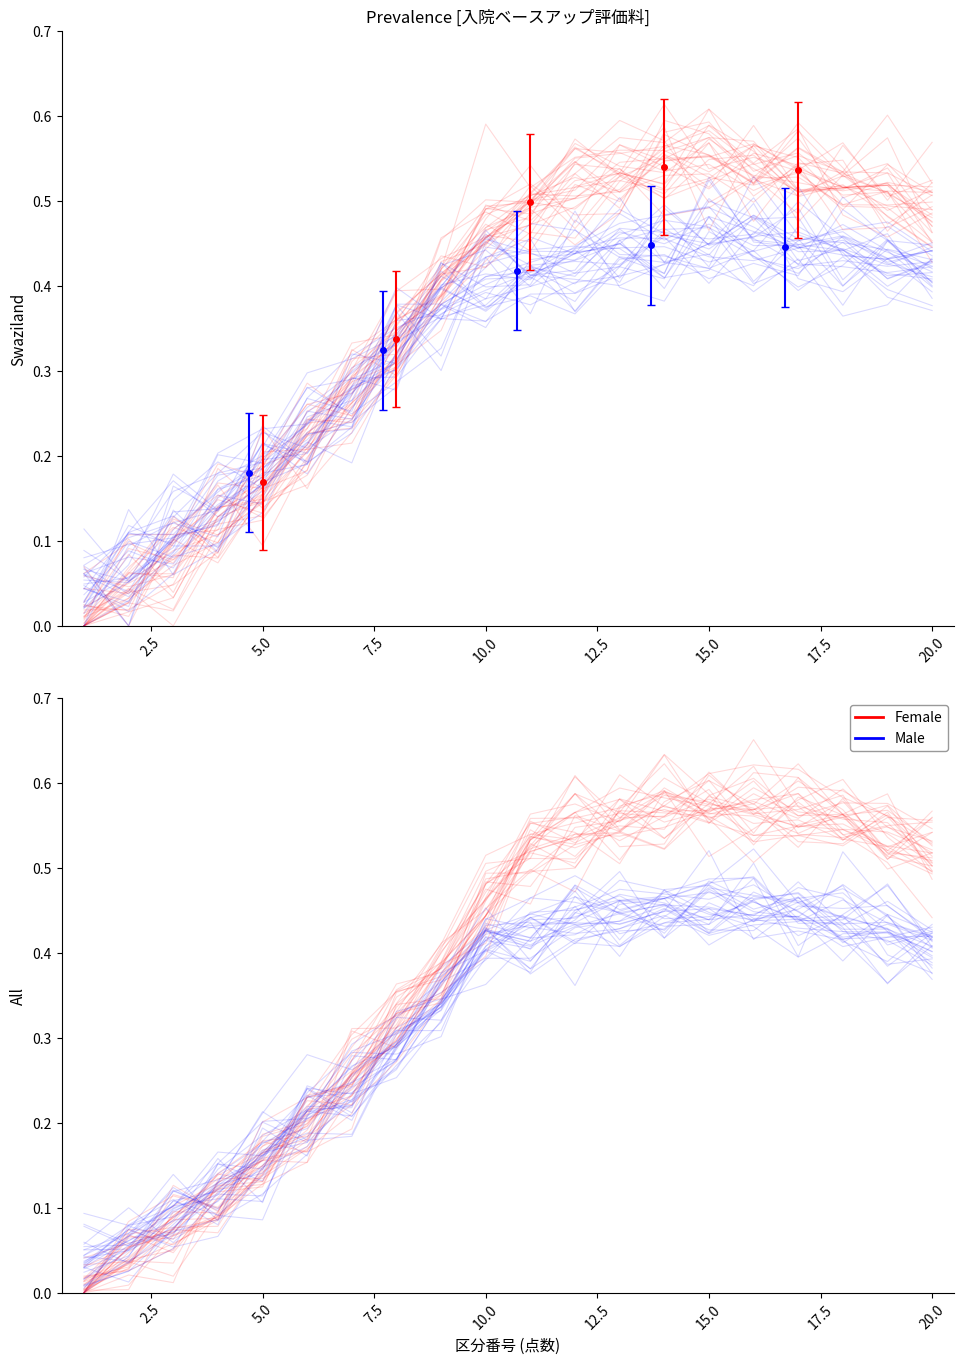

What are all the series names shown in the legend?

Female, Male